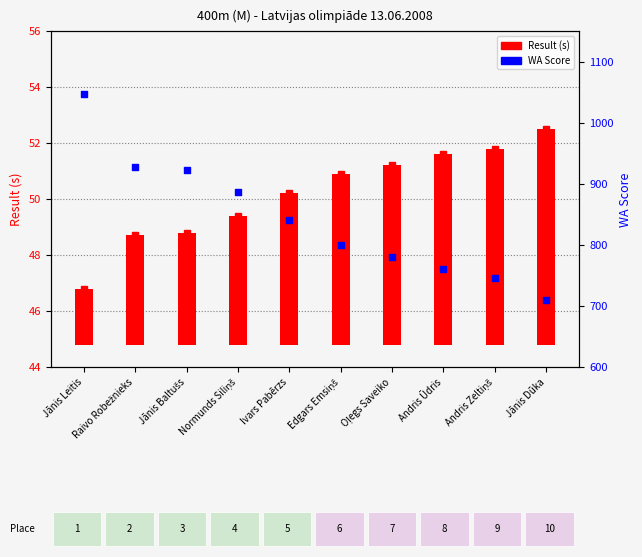

Which series has the largest total across all categories?

WA Score